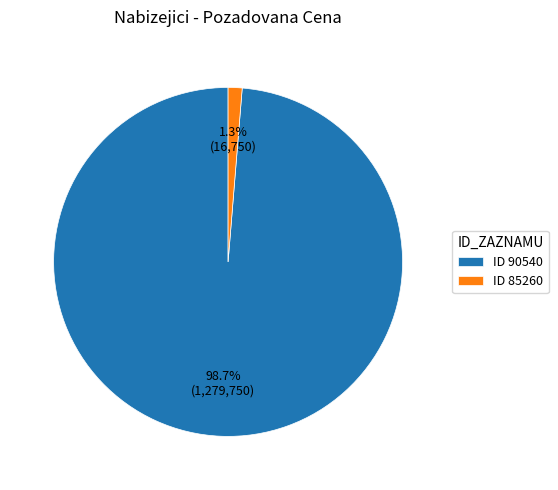

Does ID 90540 account for over 50% of the chart?

Yes